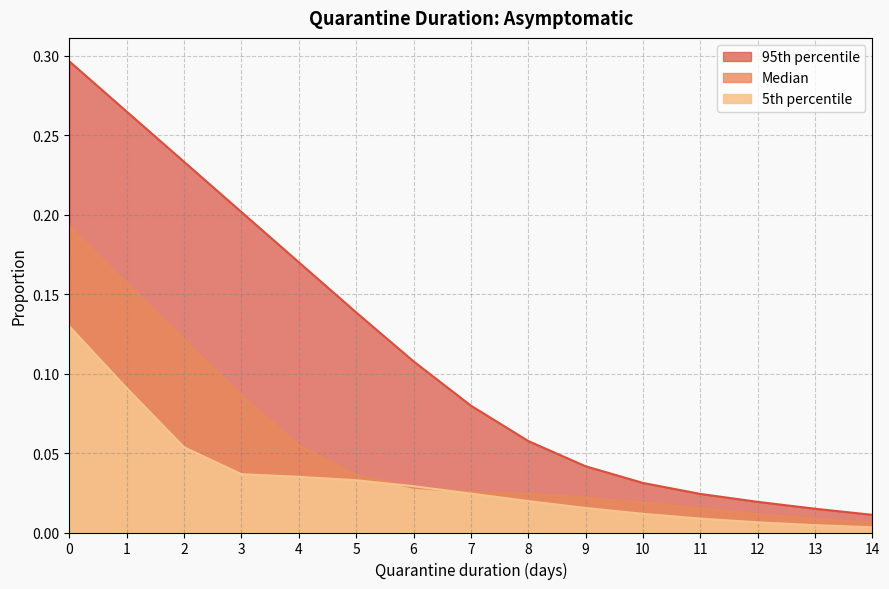

Between 5 and 12, which is larger?

5